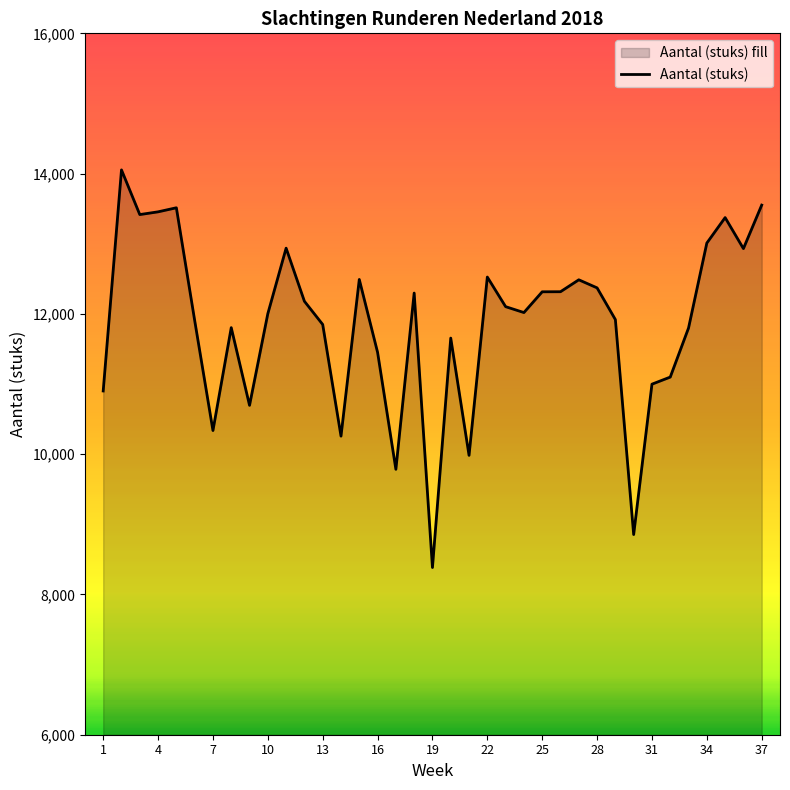

Where is the first local minimum?

3